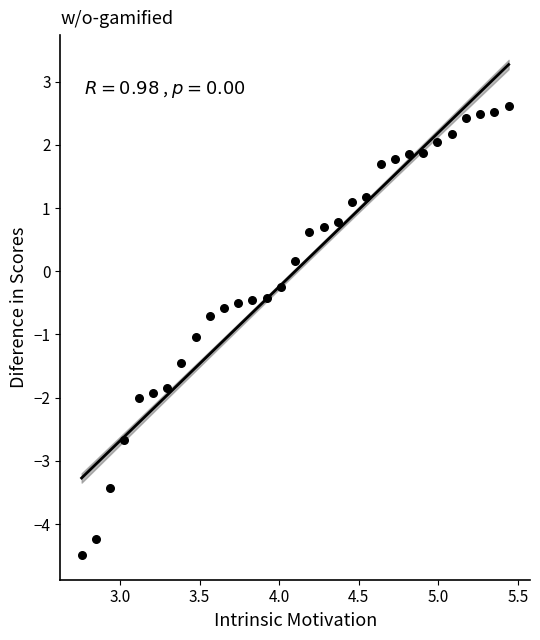

What is the range of Y values (max minus min)?

7.1